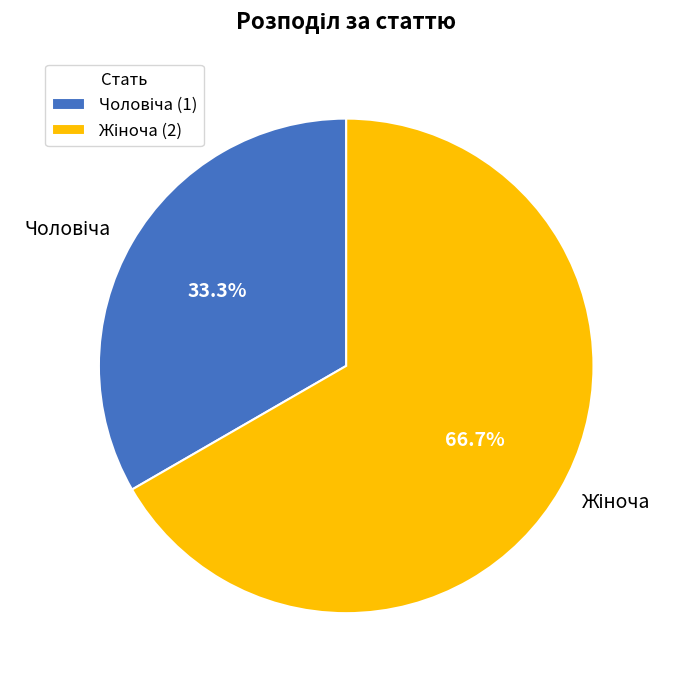

Does any single category account for the majority?

Yes